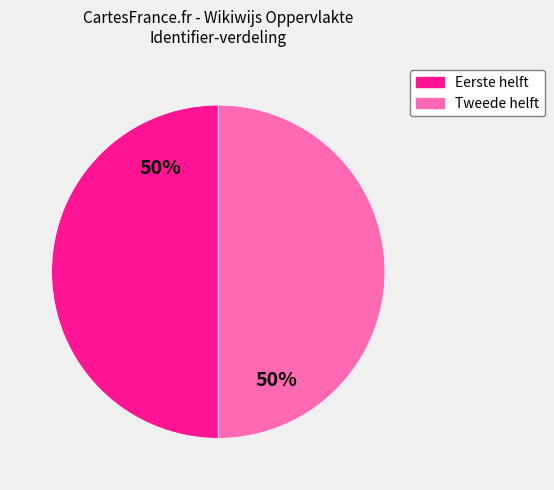

To the nearest percent, what is the average slice percentage?

50%